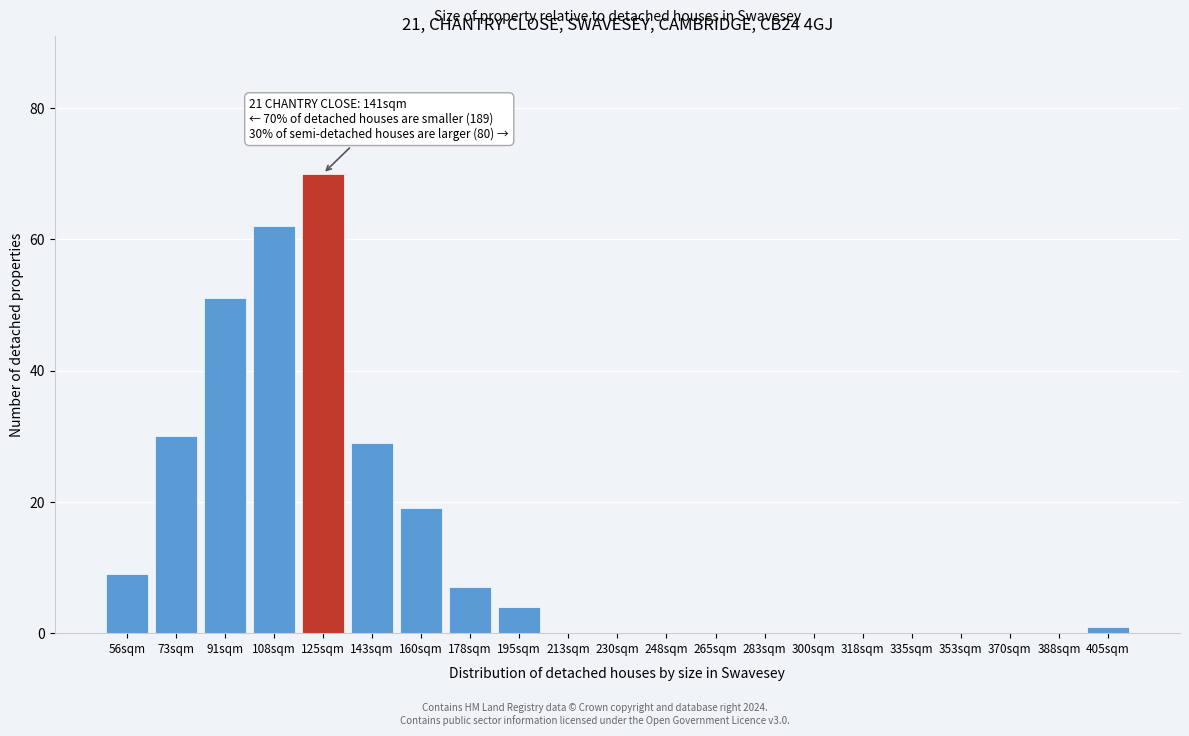

Reading left to right, what are all the values shown in this chart?

56sqm=9	73sqm=30	91sqm=51	108sqm=62	125sqm=70	143sqm=29	160sqm=19	178sqm=7	195sqm=4	213sqm=0	230sqm=0	248sqm=0	265sqm=0	283sqm=0	300sqm=0	318sqm=0	335sqm=0	353sqm=0	370sqm=0	388sqm=0	405sqm=1